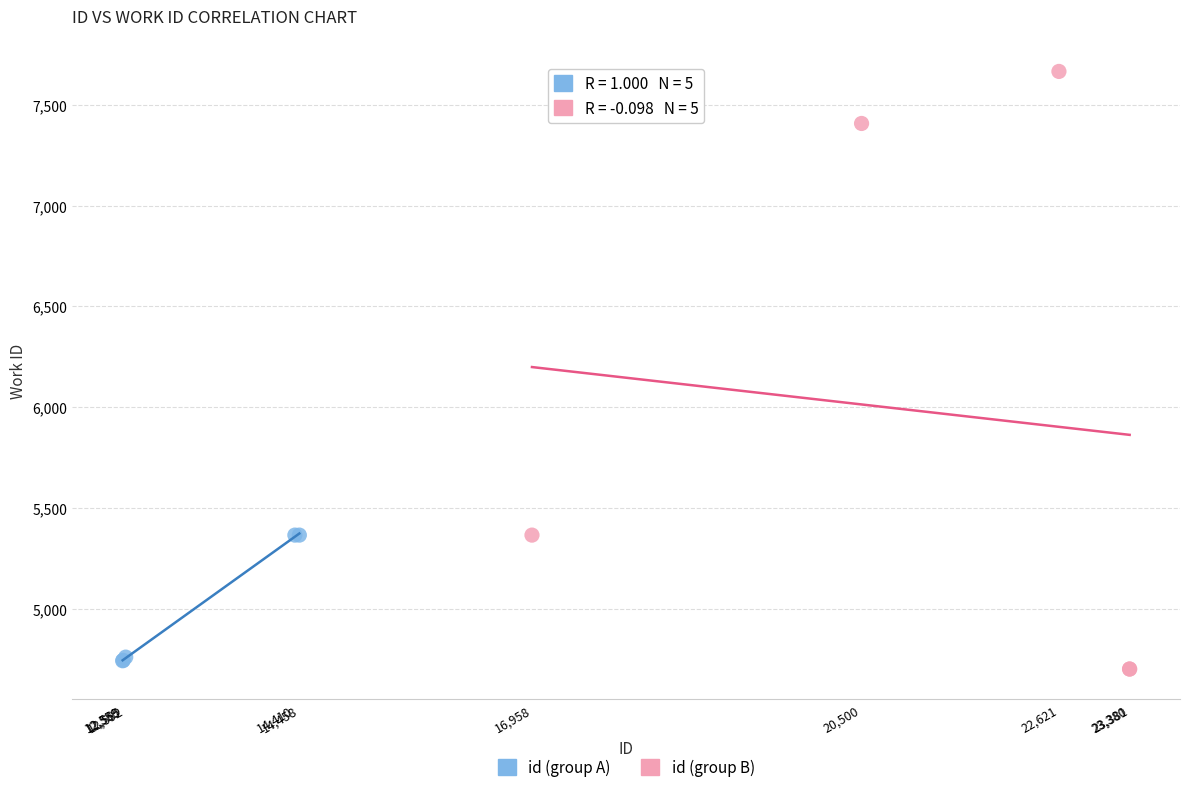

Which series contains the lowest Y value?

id (group B)